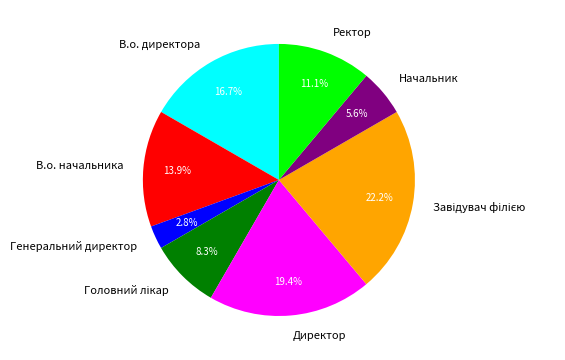

To the nearest percent, what is the combined percentage of Директор and Генеральний директор?

22%